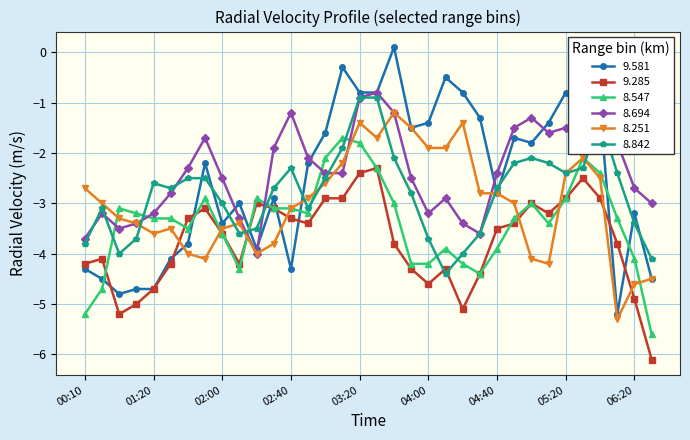

Which series has the largest range (max minus min)?

9.581